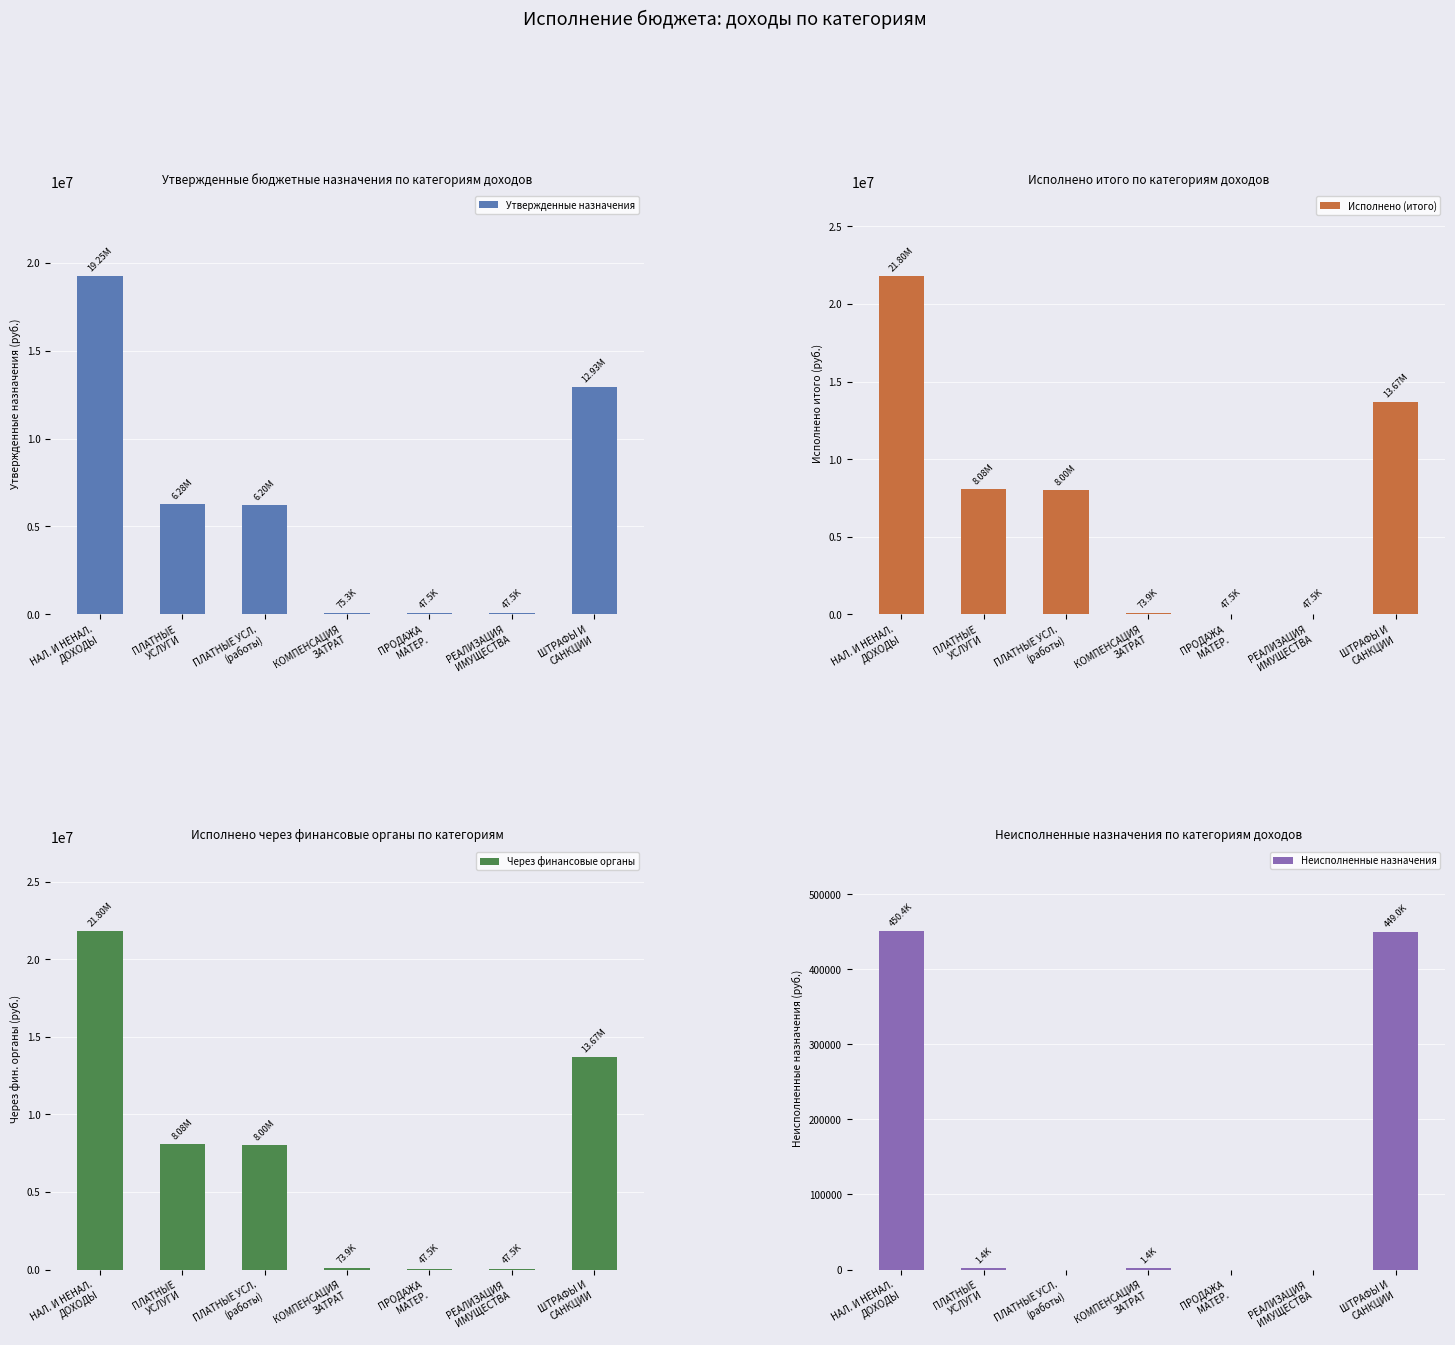

What is the approximate value of Через финансовые органы at ПЛАТНЫЕ УСЛ.
(работы)?

8002133.0